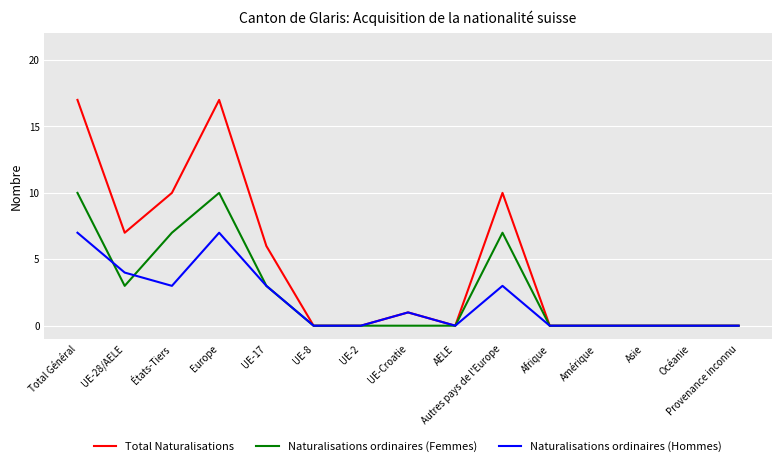

List the series in order of their peak value, lowest first.

Naturalisations ordinaires (Hommes), Naturalisations ordinaires (Femmes), Total Naturalisations